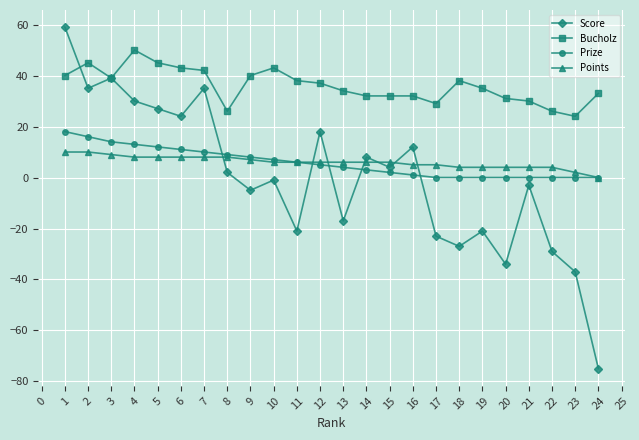

What are all the series names shown in the legend?

Score, Bucholz, Prize, Points